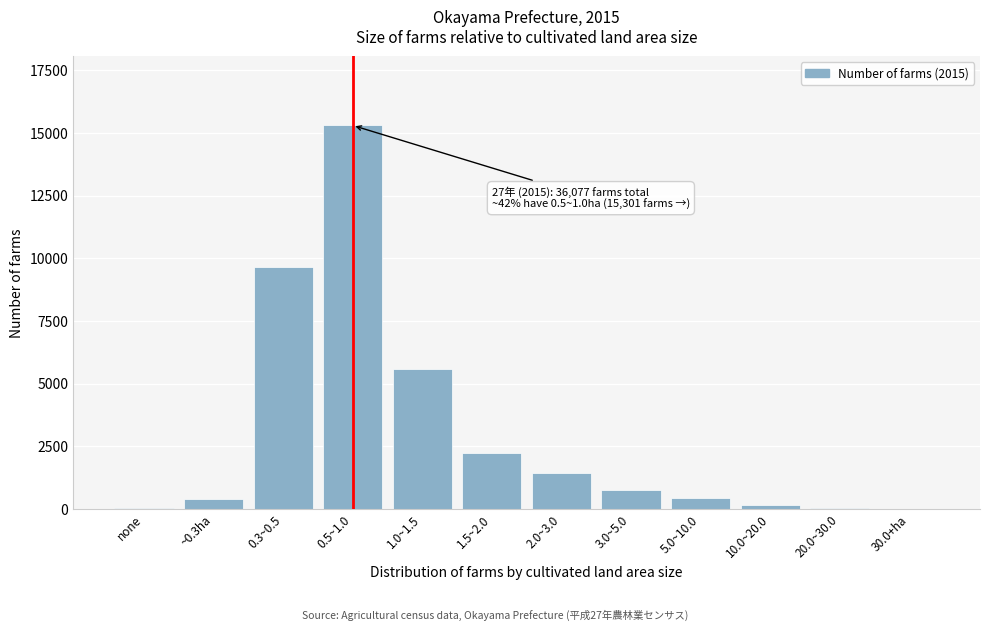

Approximately how many times larger is the value at 1.5~2.0 compared to 5.0~10.0?

5.1